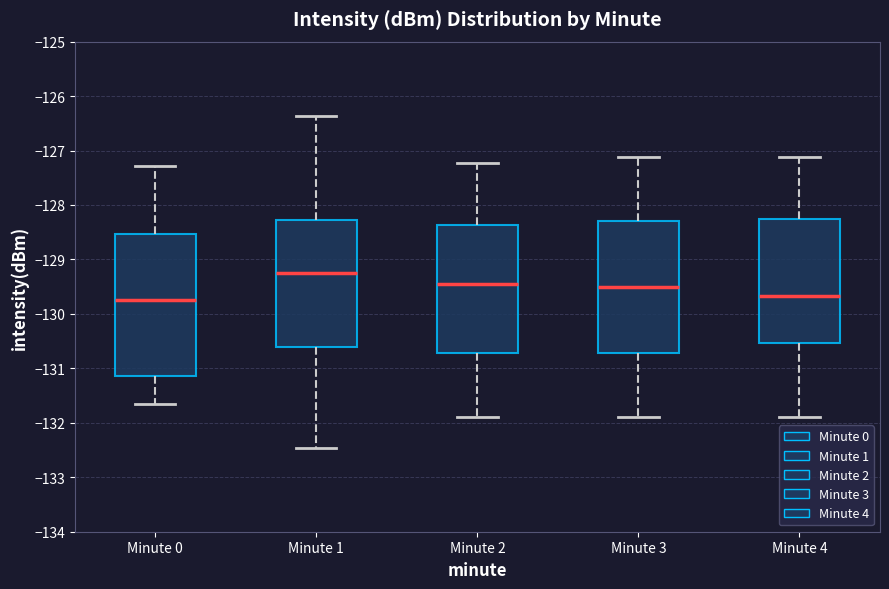

Which box's median line is the highest?

Minute 1